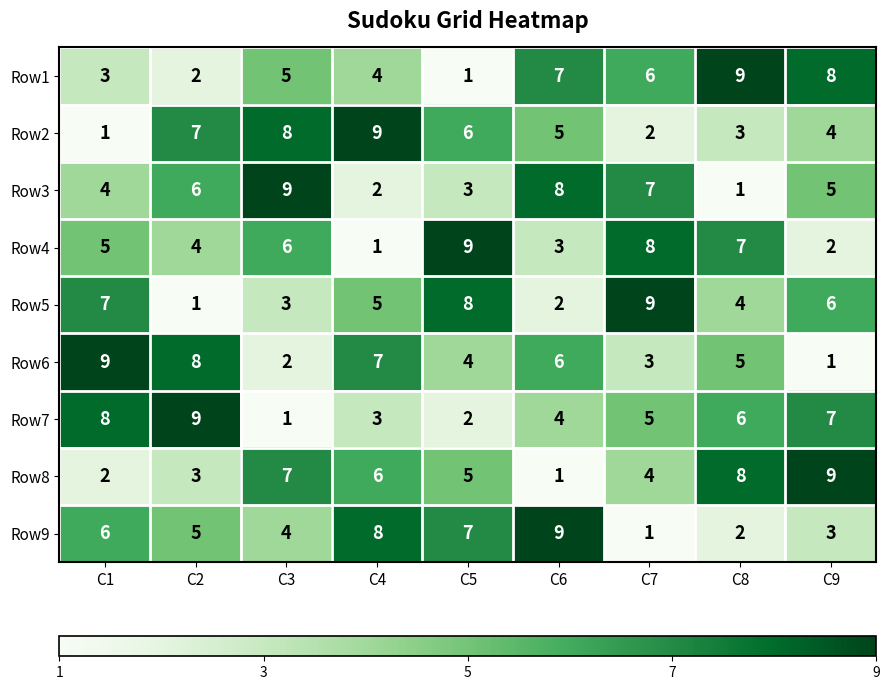

What is the difference between the highest and lowest values at C2?

8